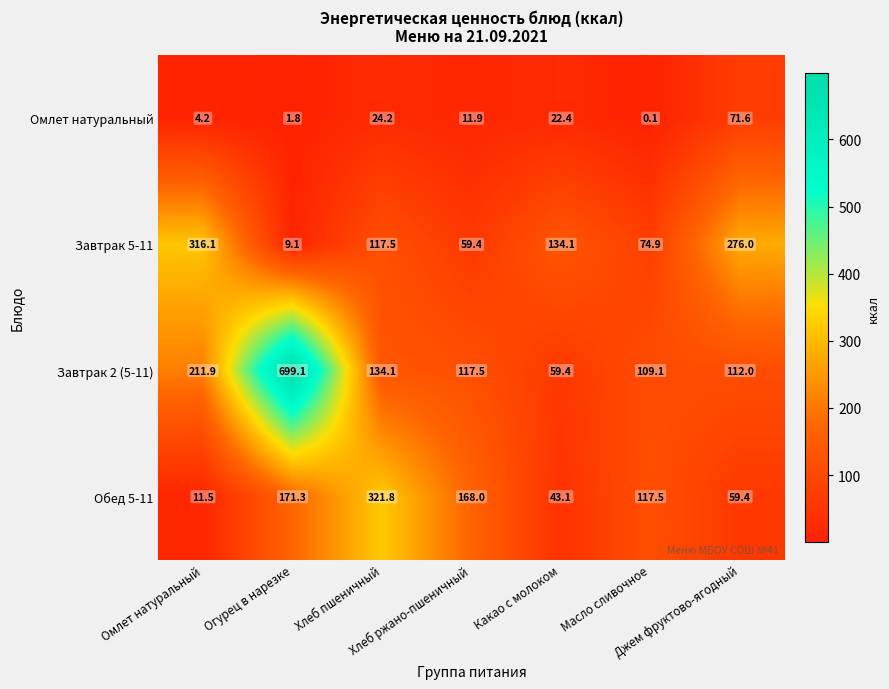

What is the difference between the maximum and minimum values in the Обед 5-11 series?

310.3